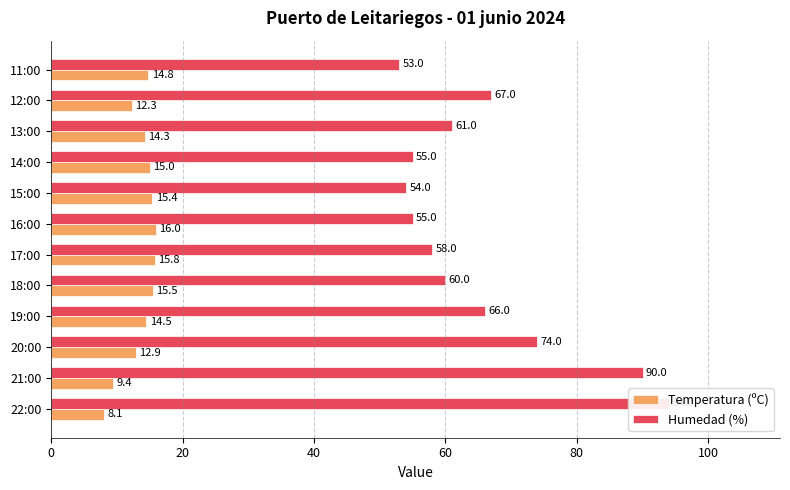

Which series has the largest total across all categories?

Humedad (%)